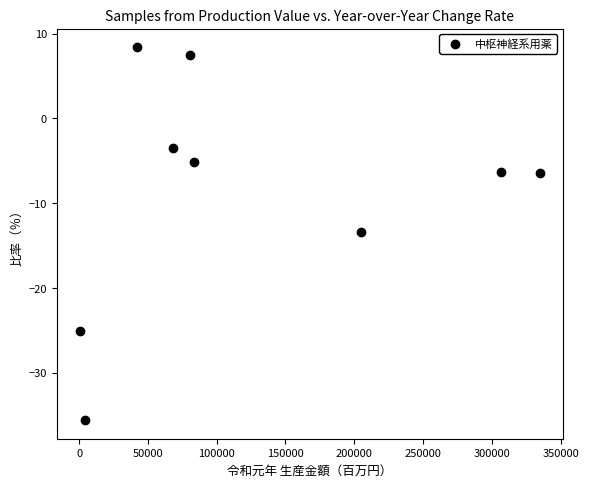

What is the average Y value?

-8.8